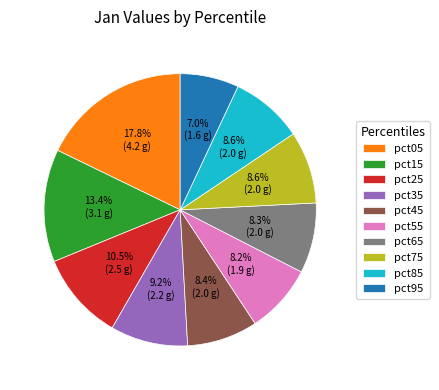

Which category has the smallest portion of the pie?

pct95